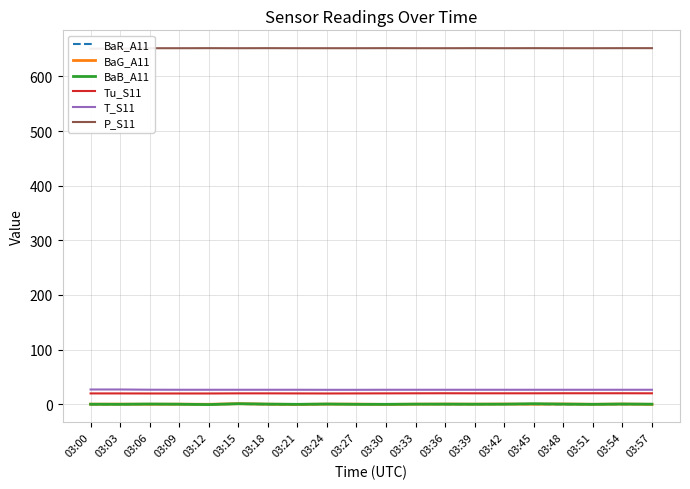

List the series in order of their peak value, highest first.

P_S11, T_S11, Tu_S11, BaG_A11, BaB_A11, BaR_A11